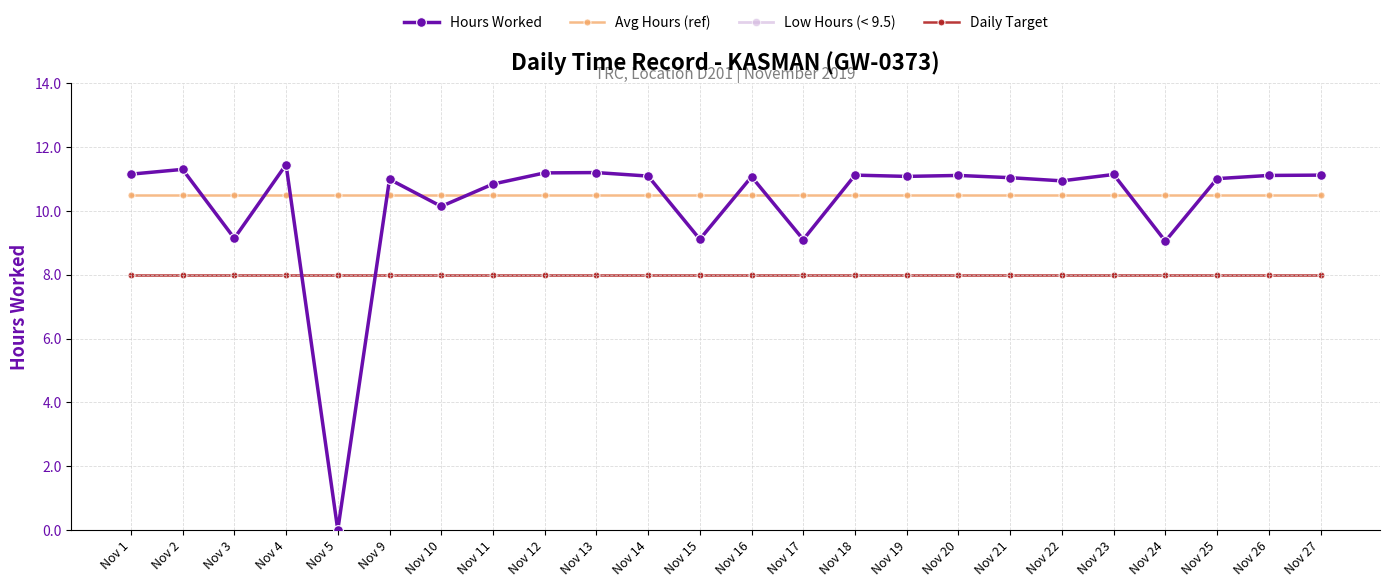

True or false: Hours Worked has a value of 4.2 at Nov 3.

False